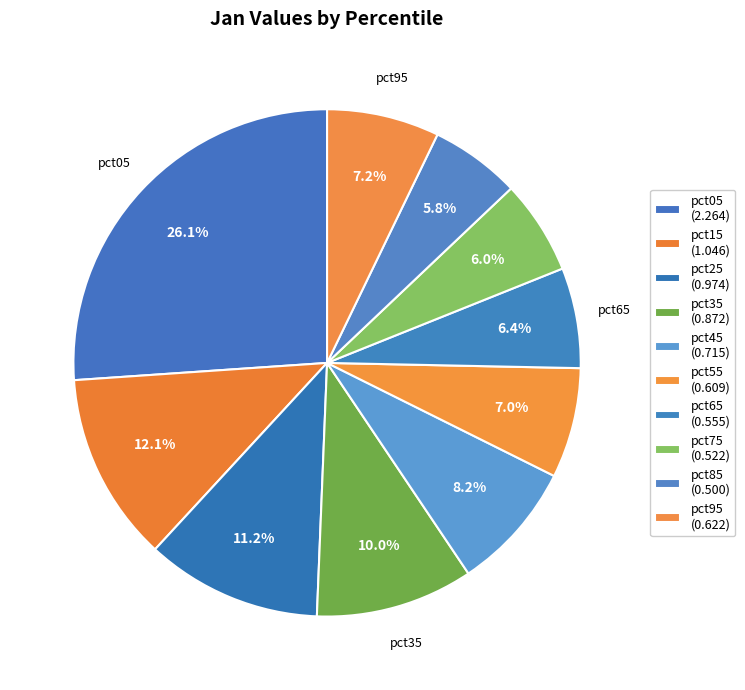

What portion of the pie excludes pct05?

73.9%